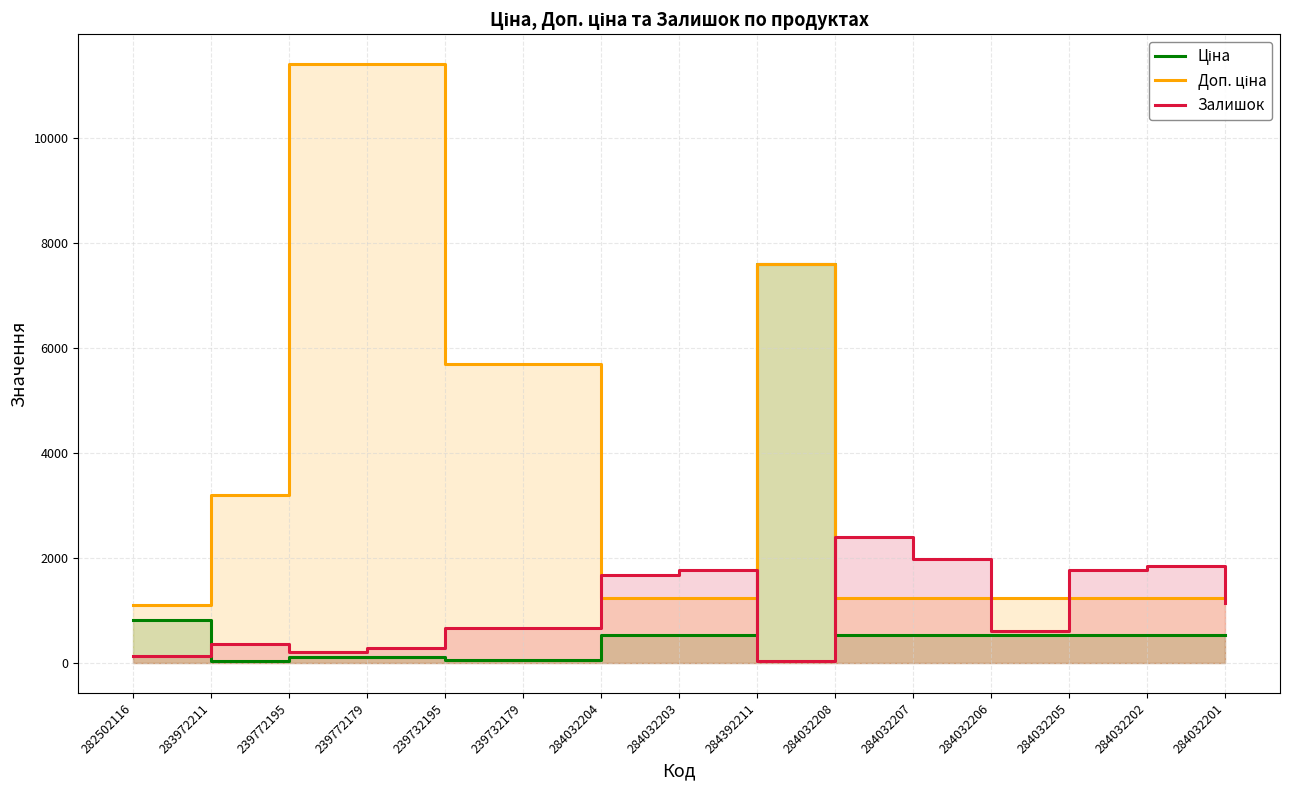

At which category is the sum across all series the highest?

284392211